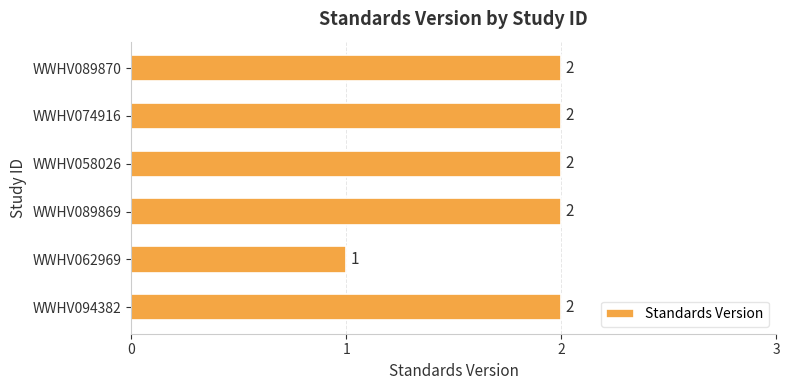

What is the average value?

2